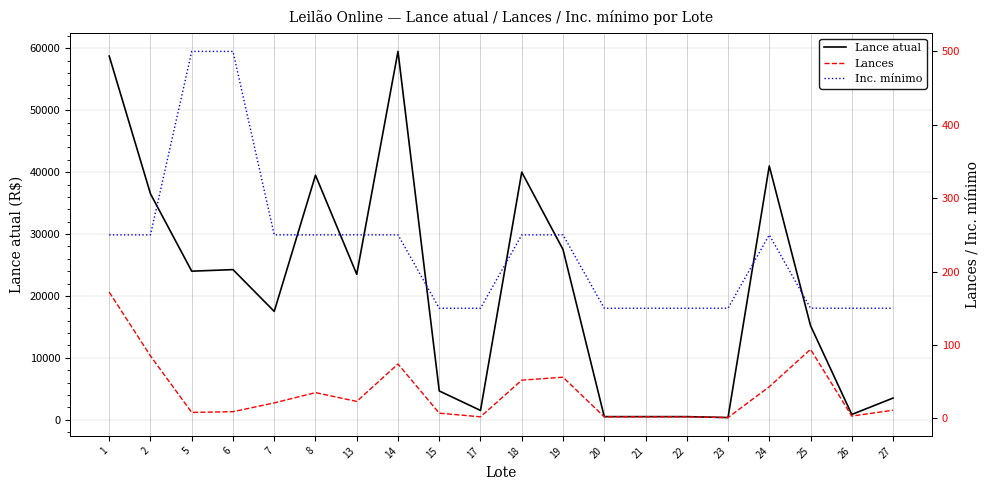

What is the value of the Inc. mínimo point at the 3rd from the left?

500